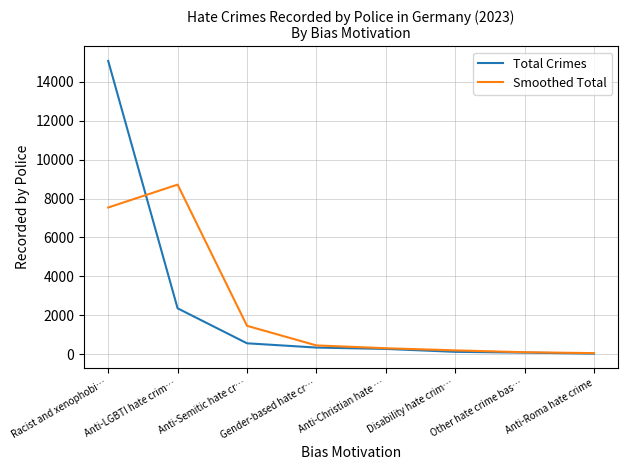

What is the spread (max minus min) of values at Anti-LGBTI hate crim…?

6364.0